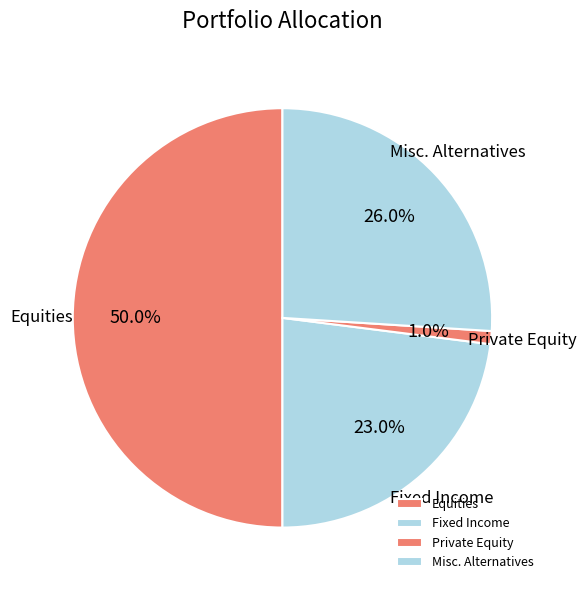

What percentage is the Private Equity slice, to the nearest percent?

1%